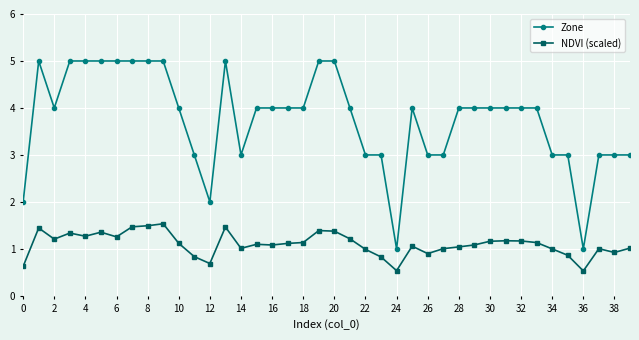

How many lines are shown in the chart?

2